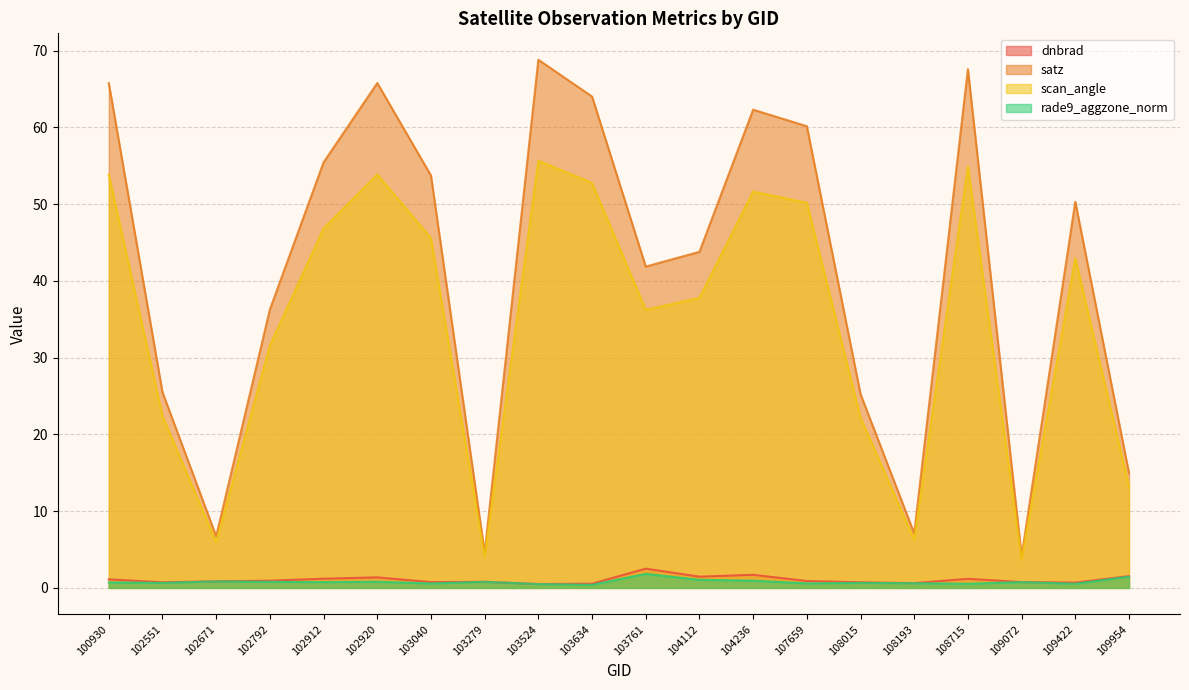

Reading left to right, transcribe all the data shown in this chart.

dnbrad: 1.1	0.7	0.9	0.9	1.2	1.4	0.8	0.8	0.5	0.5	2.5	1.5	1.7	0.9	0.7	0.6	1.2	0.8	0.7	1.5
satz: 65.8	25.5	6.7	36.3	55.5	65.8	53.7	4.6	68.8	64.0	41.9	43.8	62.3	60.2	25.3	7.1	67.6	4.1	50.3	15.0
scan_angle: 53.9	22.4	6.0	31.6	46.8	53.9	45.6	4.1	55.7	52.8	36.2	37.8	51.6	50.2	22.2	6.3	55.0	3.7	43.0	13.2
rade9_aggzone_norm: 0.7	0.7	0.9	0.8	0.8	0.8	0.6	0.8	0.5	0.4	1.8	1.1	0.9	0.6	0.7	0.6	0.5	0.8	0.5	1.5